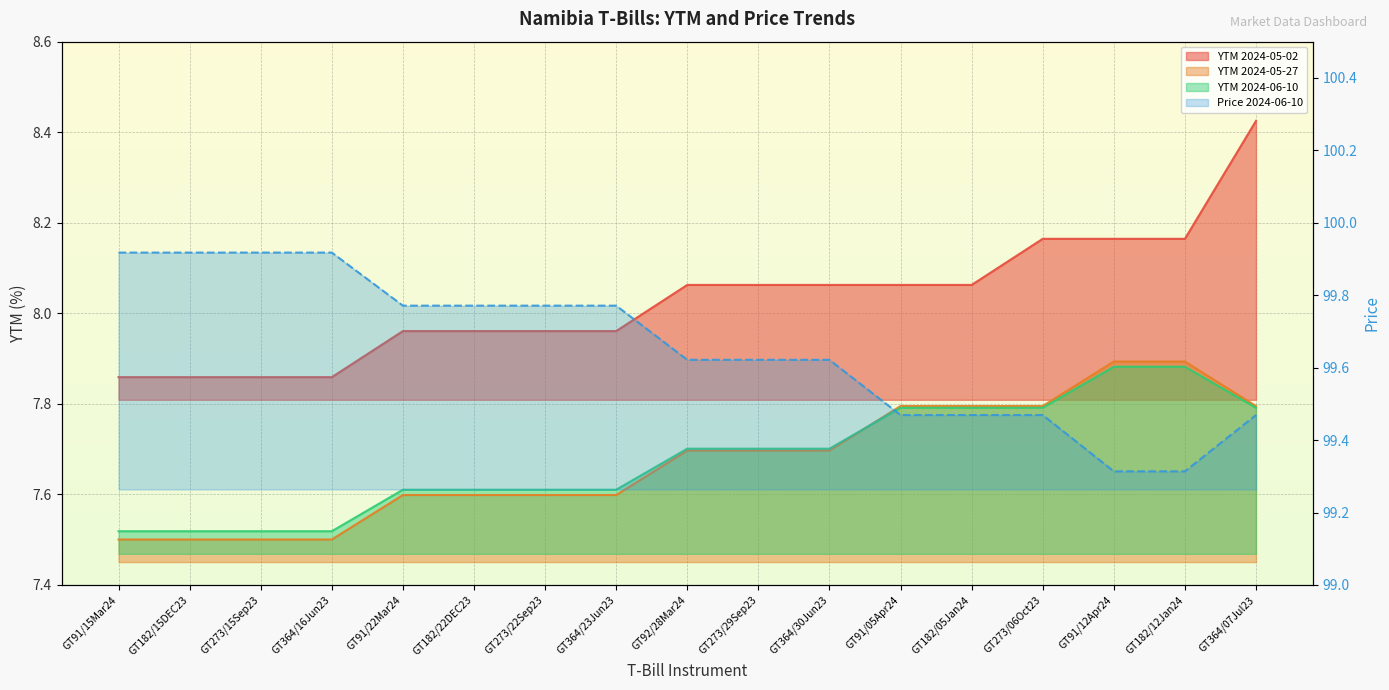

What is the difference between the maximum and second lowest values in the YTM 2024-05-27 series?

0.4